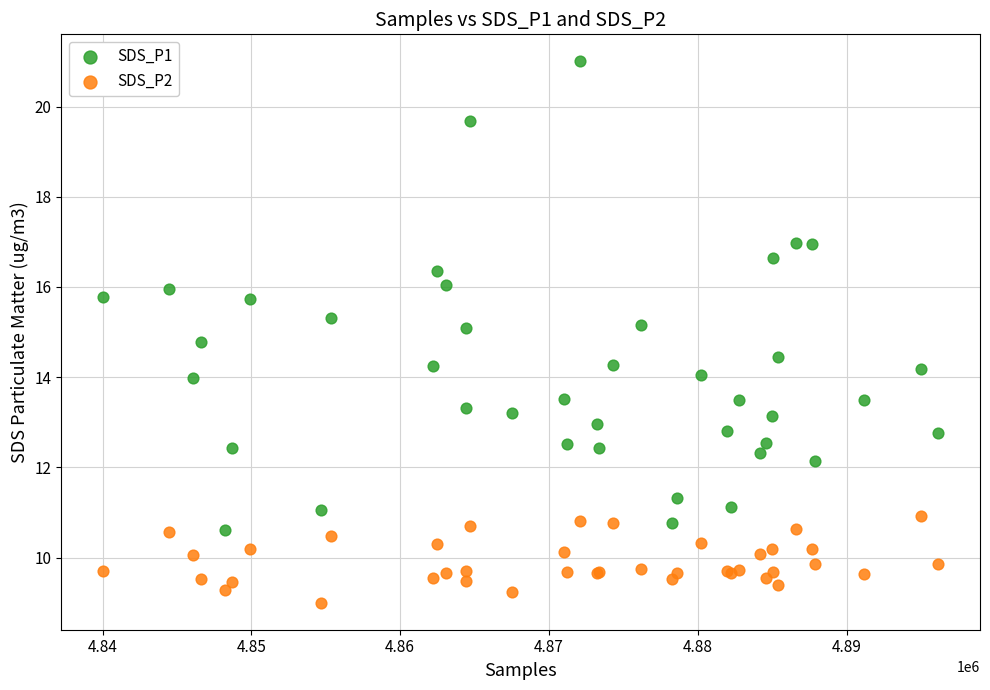

Which series contains the highest Y value?

SDS_P1